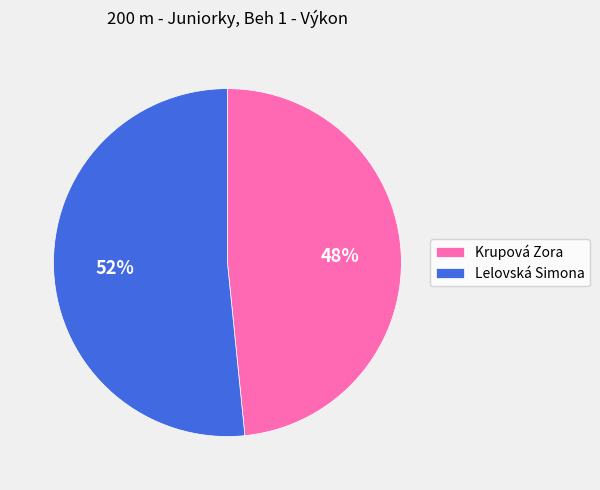

Which slice is the largest?

Lelovská Simona